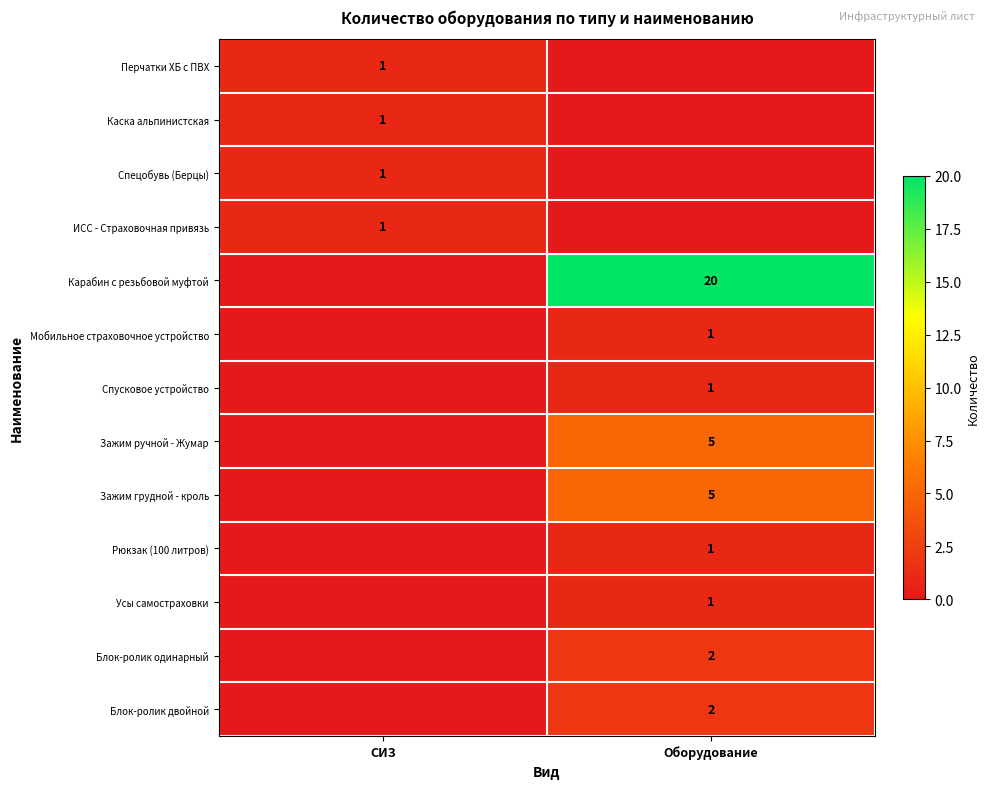

Is it true that Карабин с резьбовой муфтой equals 29 at Оборудование?

False